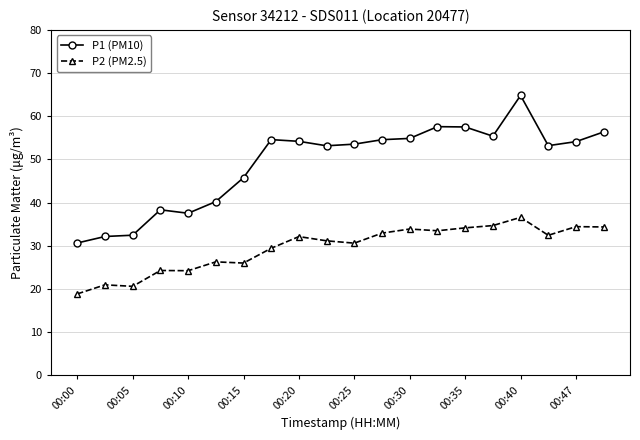

What is the difference between the second highest and second lowest values in the P1 (PM10) series?

25.4